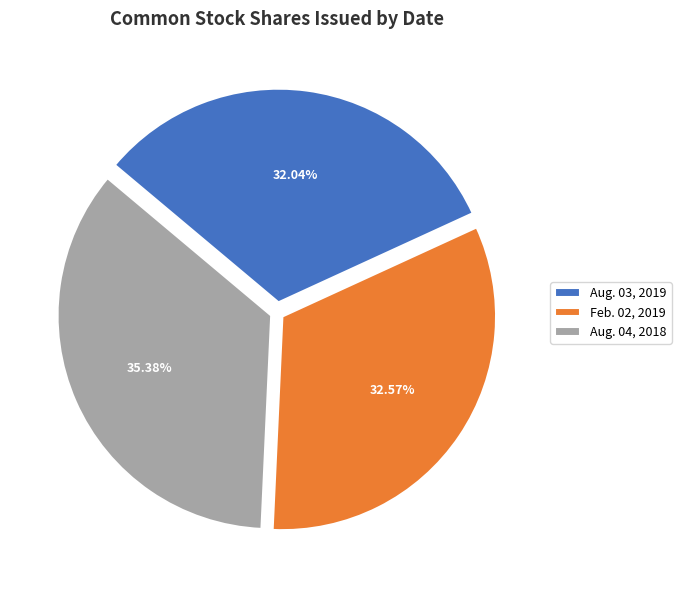

What is the largest slice in the pie chart?

Aug. 04, 2018